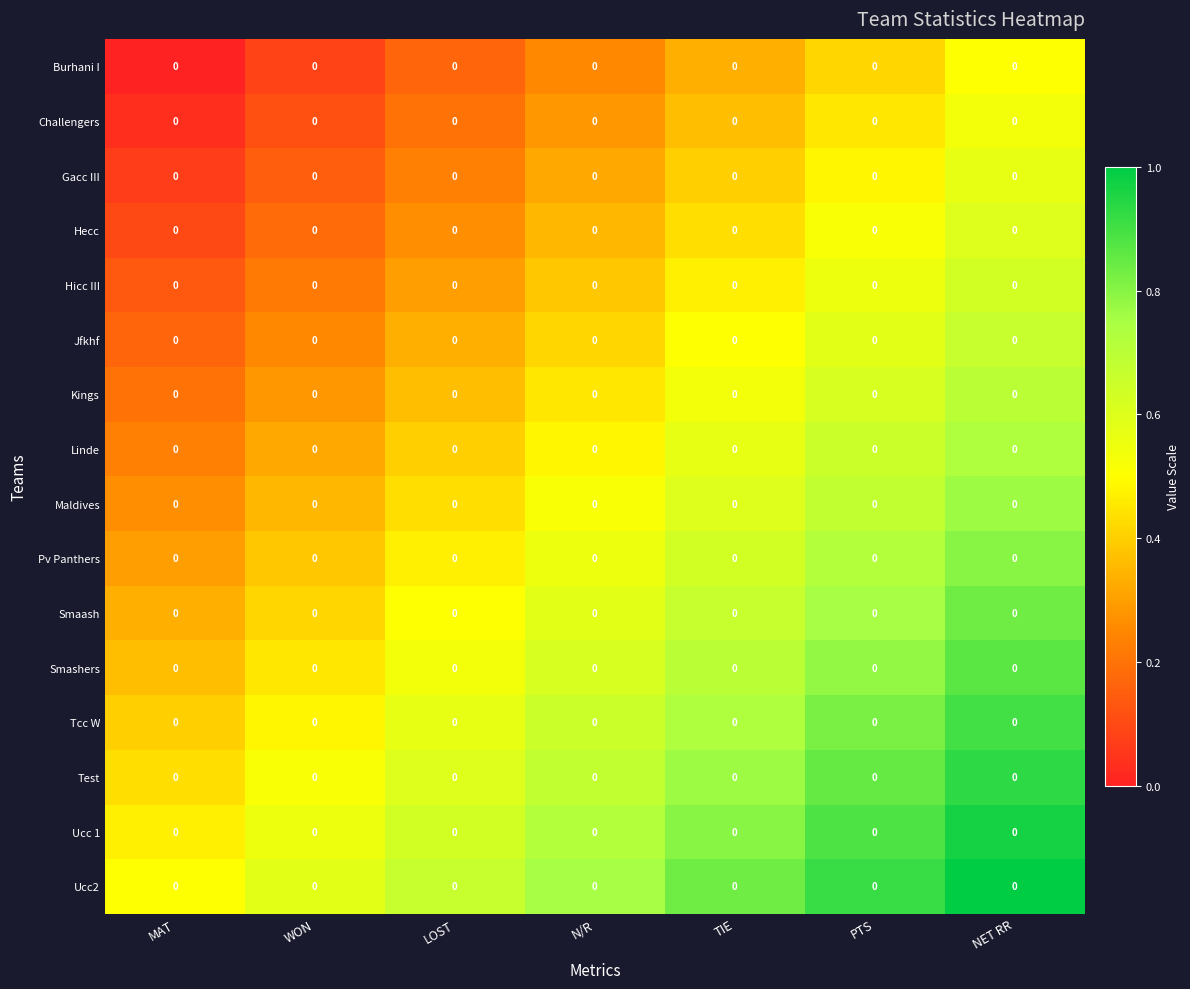

List the labels in order of Smashers value, largest first.

NET RR, PTS, TIE, N/R, LOST, WON, MAT